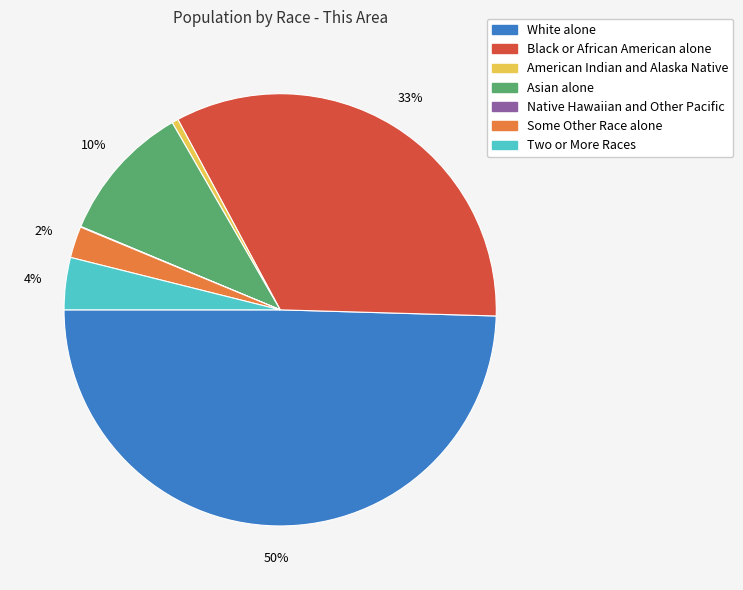

What is the largest slice in the pie chart?

White alone